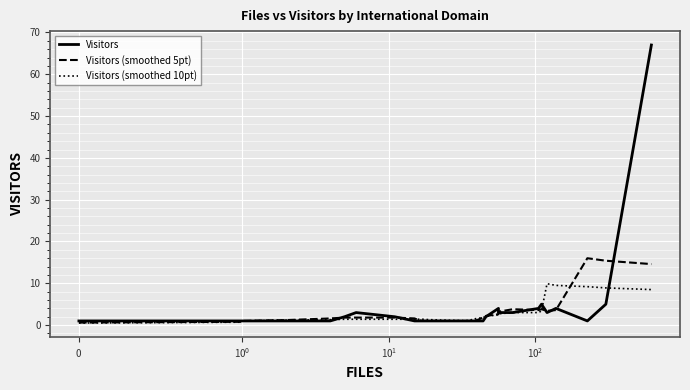

What is the average value of the Visitors (smoothed 10pt) series?

3.0